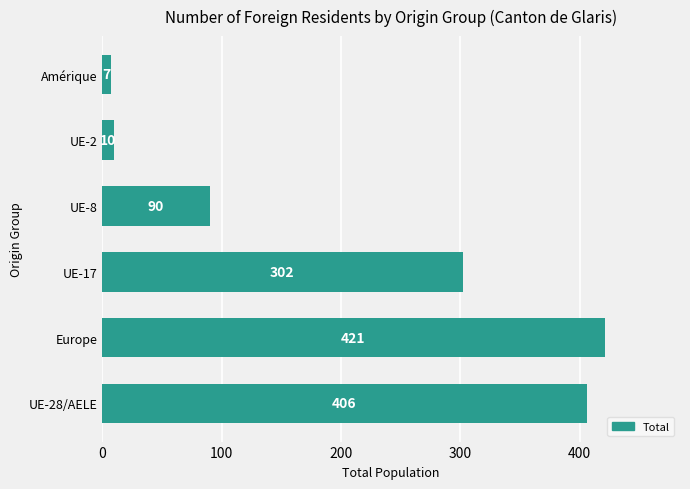

What value does the data have at UE-28/AELE, to the nearest 50?

400